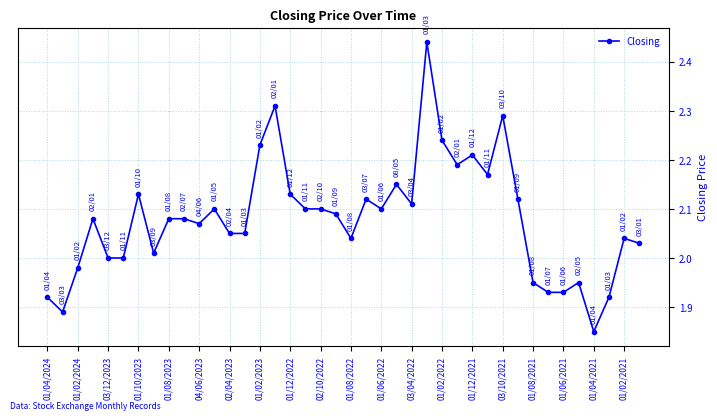

What is the sum of all values?

83.2